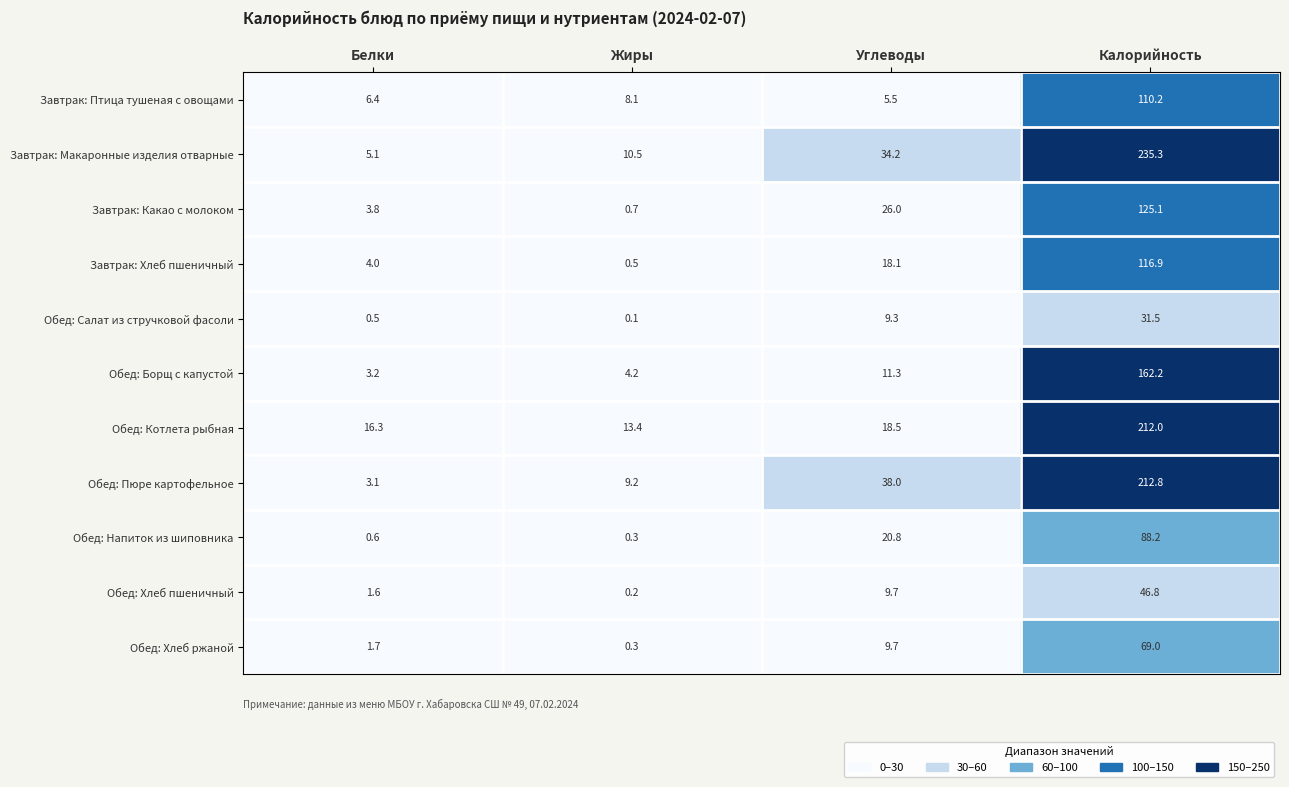

What is the sum of all Завтрак: Хлеб пшеничный values?

139.5